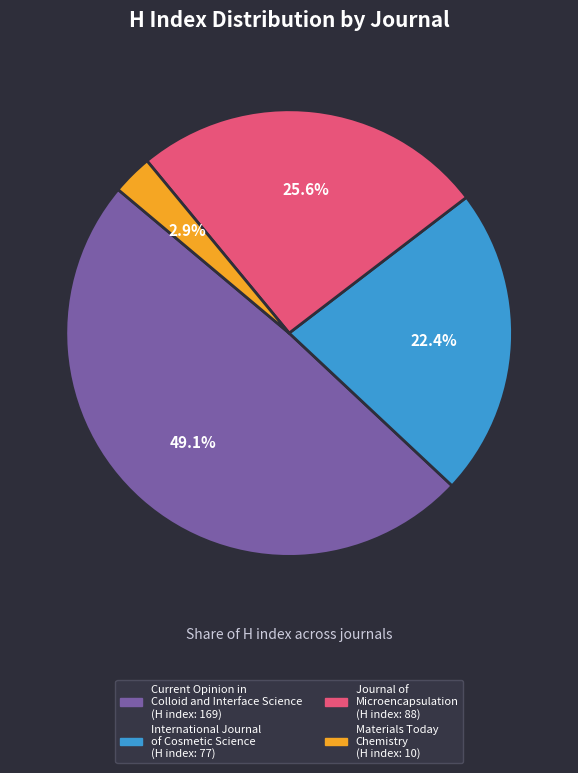

How many slices are in this pie chart?

4